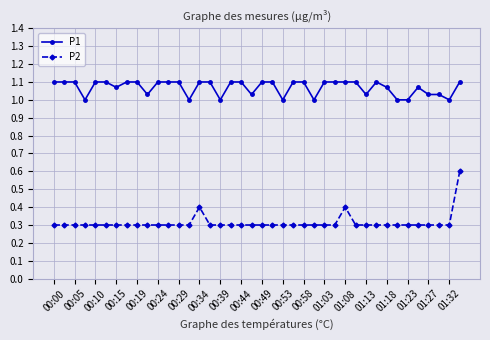

True or false: P1 and P2 cross at least once.

False